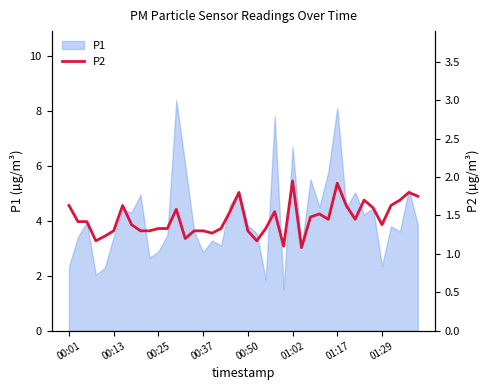

What is the lowest value of the P1 series?

1.5